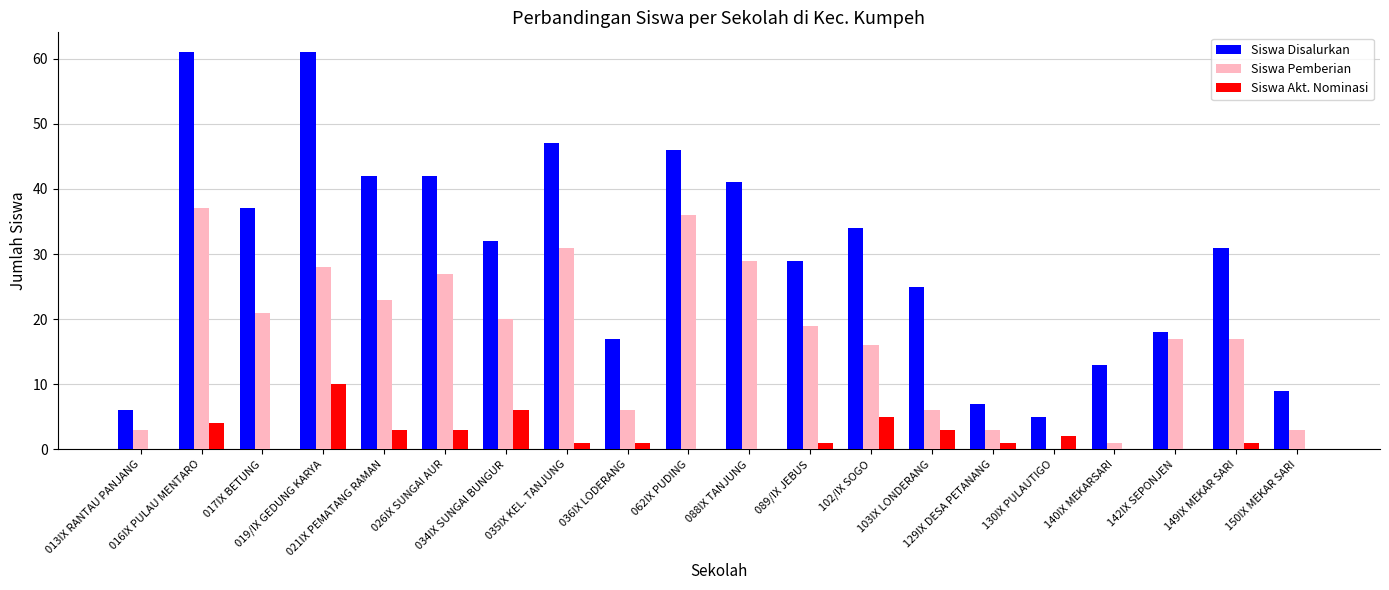

What is the sum of all Siswa Akt. Nominasi values?

41